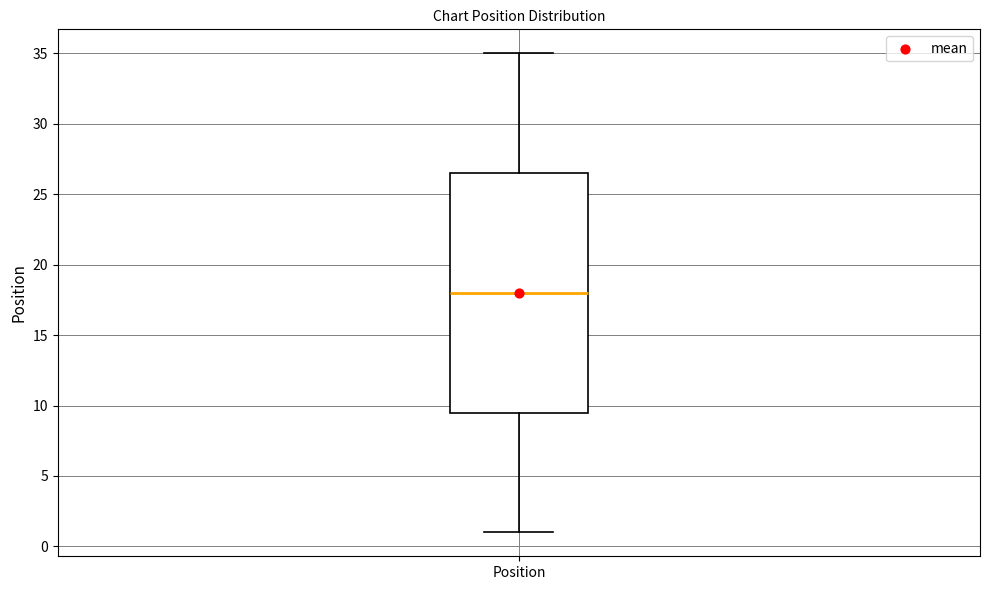

Where is the lower edge of the box for Position on the y-axis? The values are not printed on the chart, so give them approximately, as read against the axis.

9.5